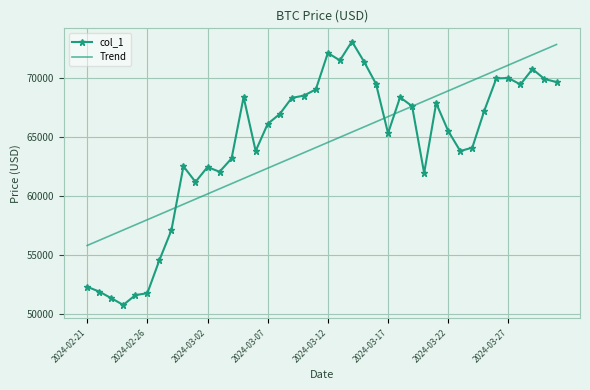

What is the smallest value displayed?

50727.7